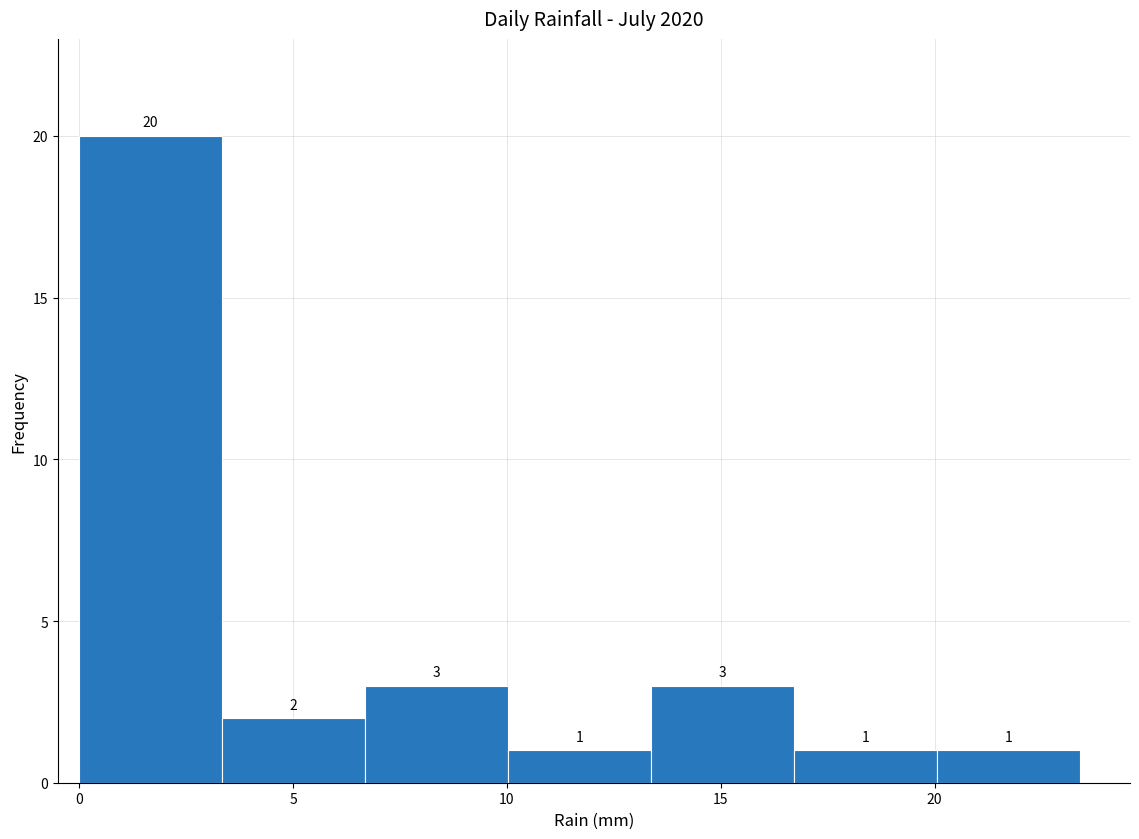

Reading left to right, transcribe this chart: for each bar, give the range it covers on the x-axis and its height. The bar edges are not printed on the chart, so give them approximately, as read against the axis.

0.0 to 3.5: 20
3.5 to 6.5: 2
6.5 to 10.0: 3
10.0 to 13.5: 1
13.5 to 16.5: 3
16.5 to 20.0: 1
20.0 to 23.5: 1